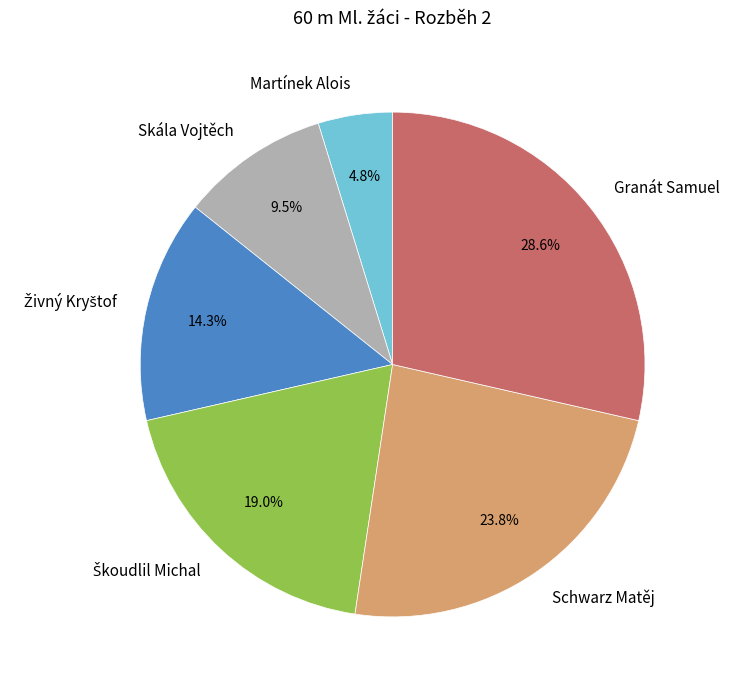

How many segments does this pie chart have?

6